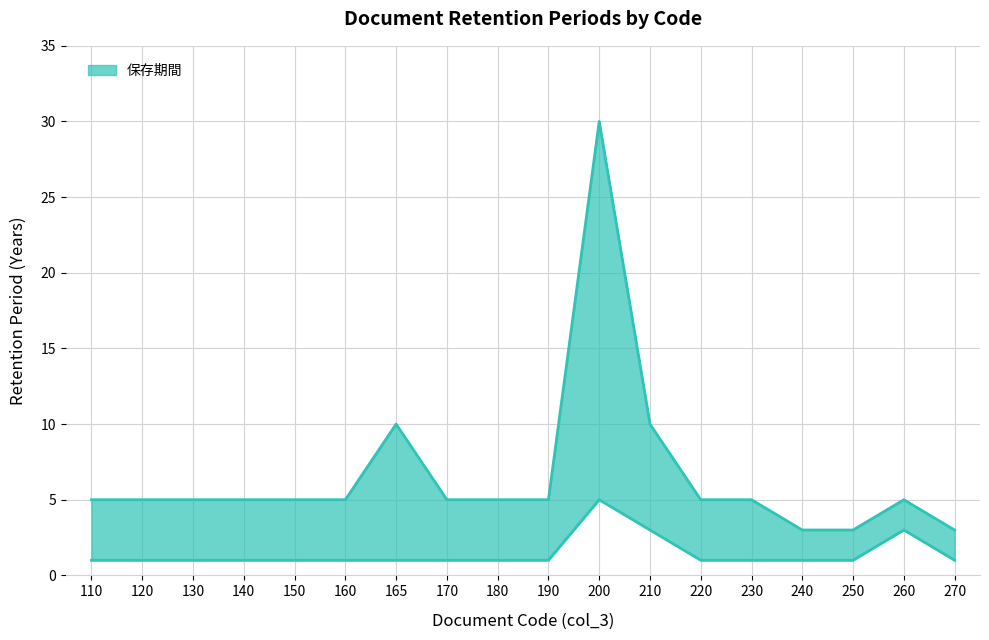

Reading right to left, extract all data points from this chart.

保存期間 (上限) line: 3	5	3	3	5	5	10	30	5	5	5	10	5	5	5	5	5	5
保存期間 (下限) line: 1	3	1	1	1	1	3	5	1	1	1	1	1	1	1	1	1	1